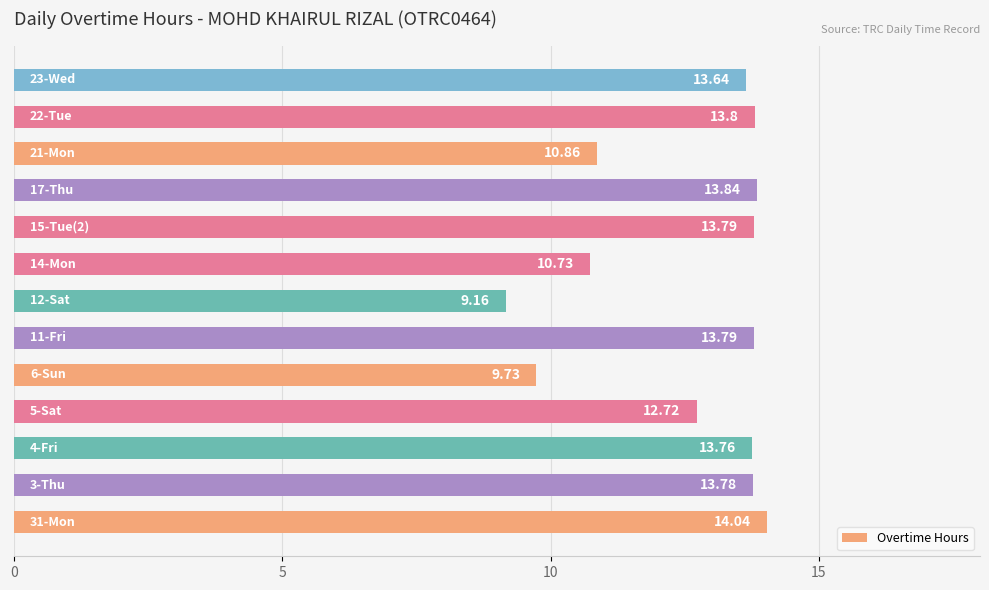

What is the sum of all values?

163.6